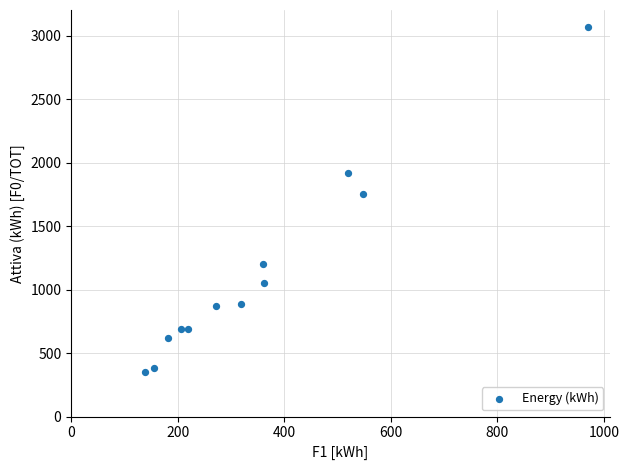

What is the range of X values (max minus min)?

831